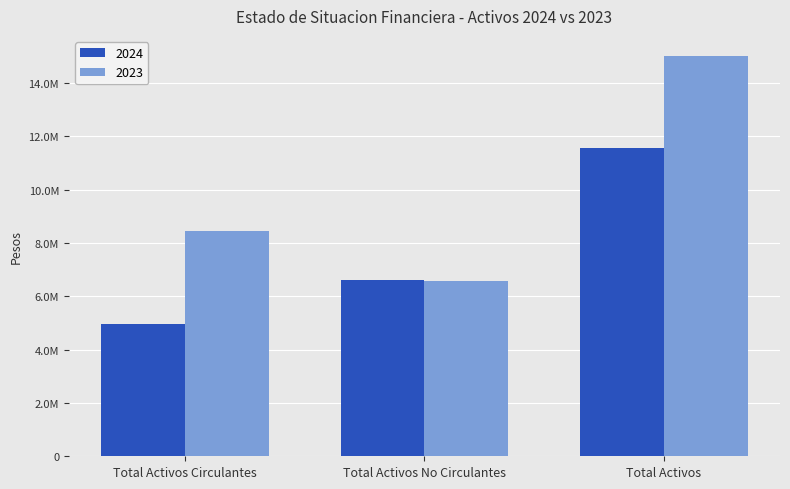

Where is 2024 nearest to the value 8263405?

Total Activos No Circulantes